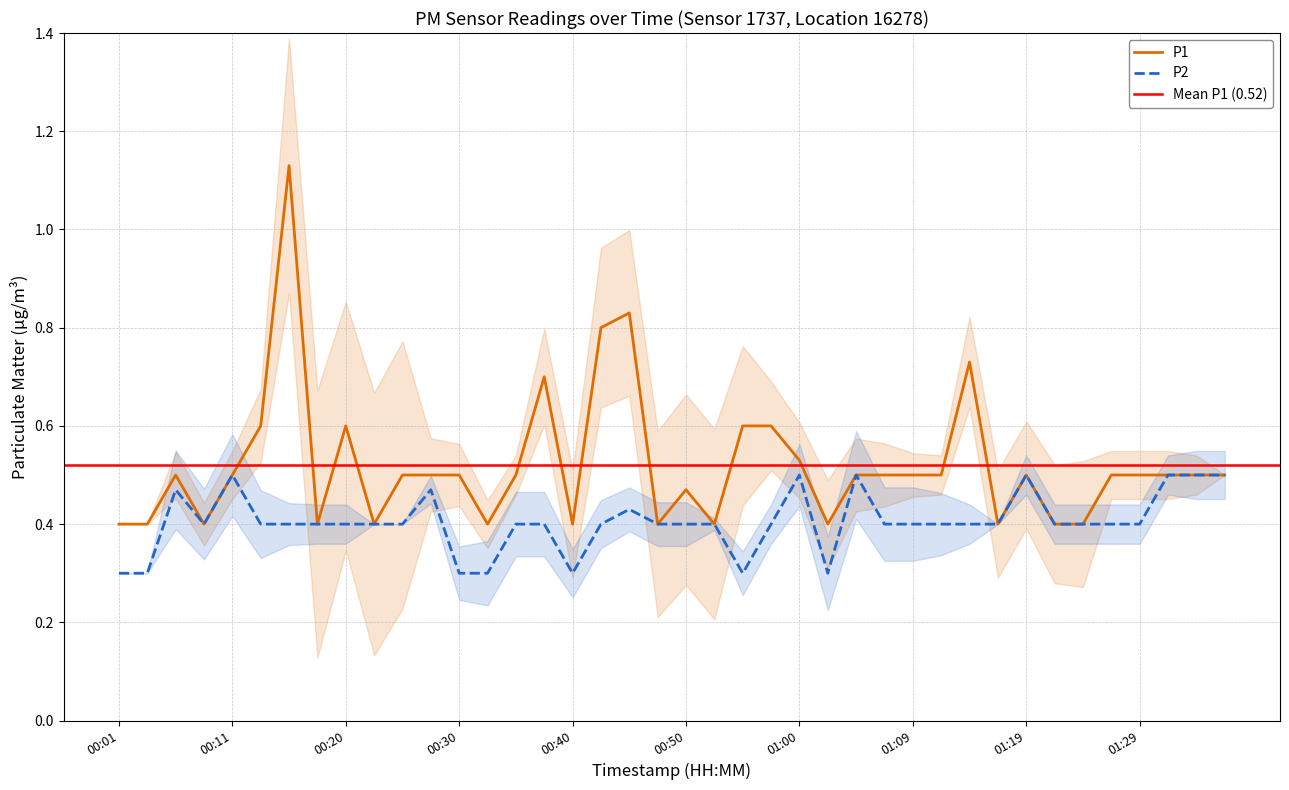

True or false: P1 and P2 intersect in this chart.

False